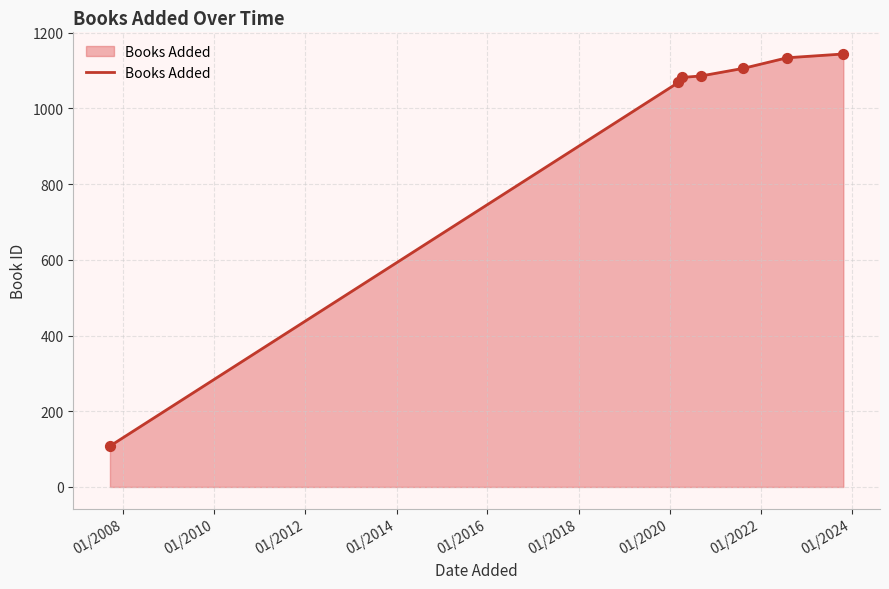

What is the maximum value shown in the chart?

1144